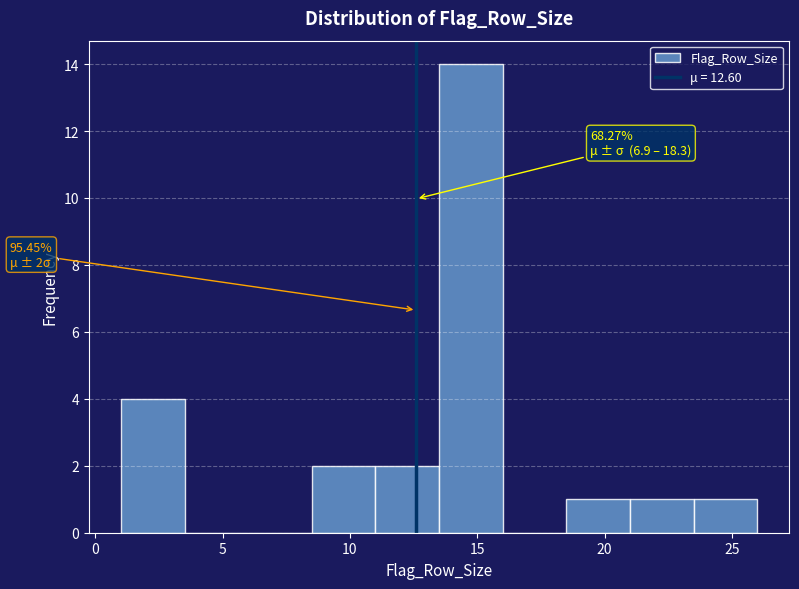

Which range on the x-axis has the tallest bar?

13.5 to 16.0